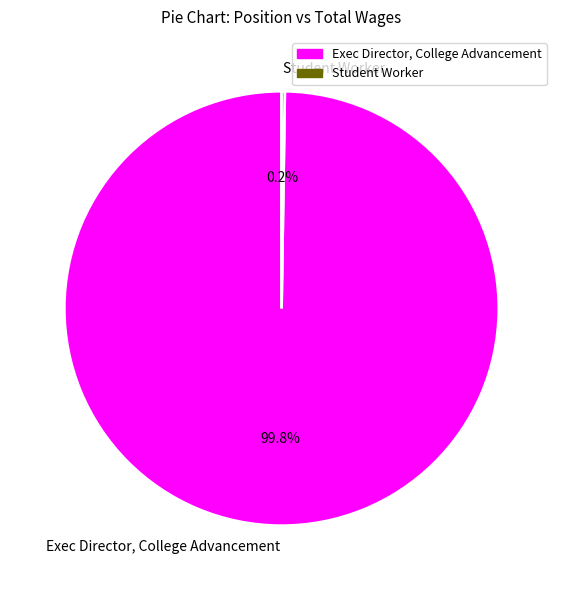

To the nearest percent, what portion does Exec Director, College Advancement represent?

100%